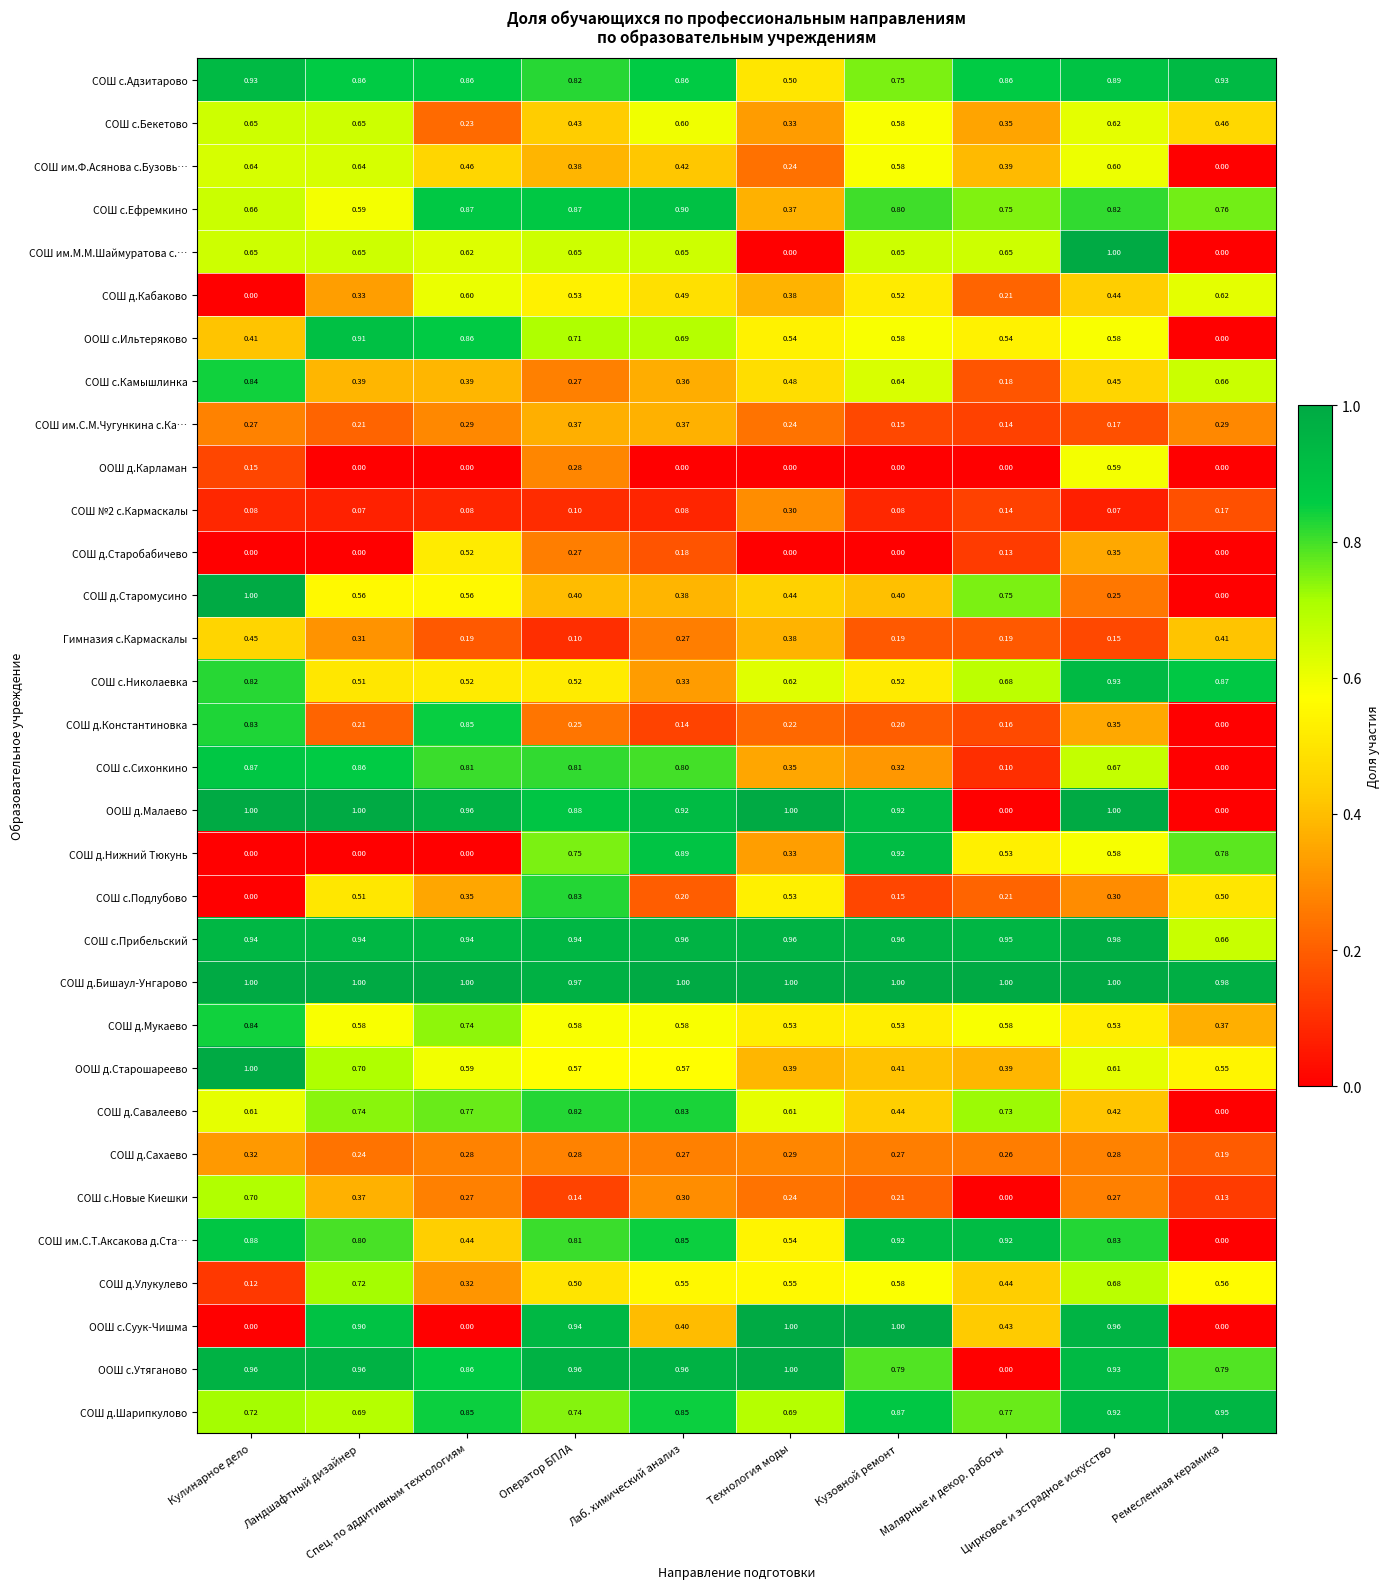

Which series has the largest total across all categories?

СОШ д.Бишаул-Унгарово